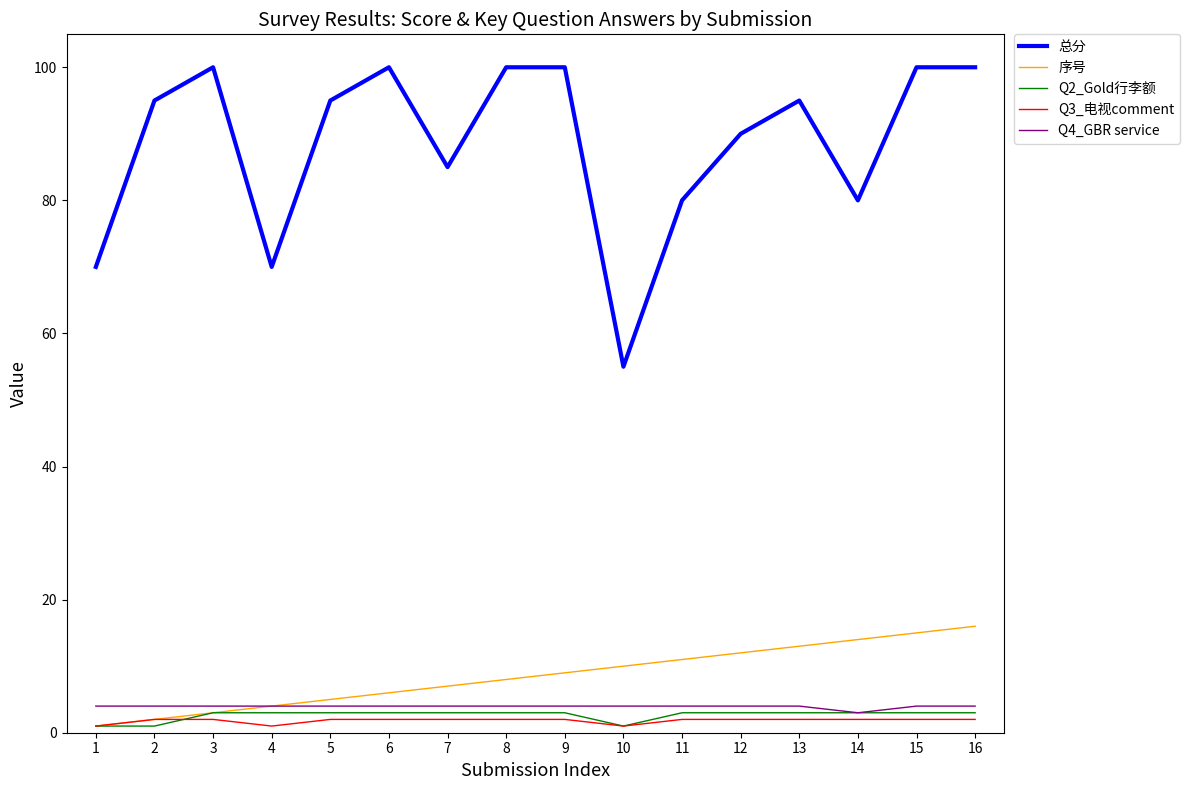

Rank the series by their maximum value, from lowest to highest.

Q3_电视comment, Q2_Gold行李额, Q4_GBR service, 序号, 总分